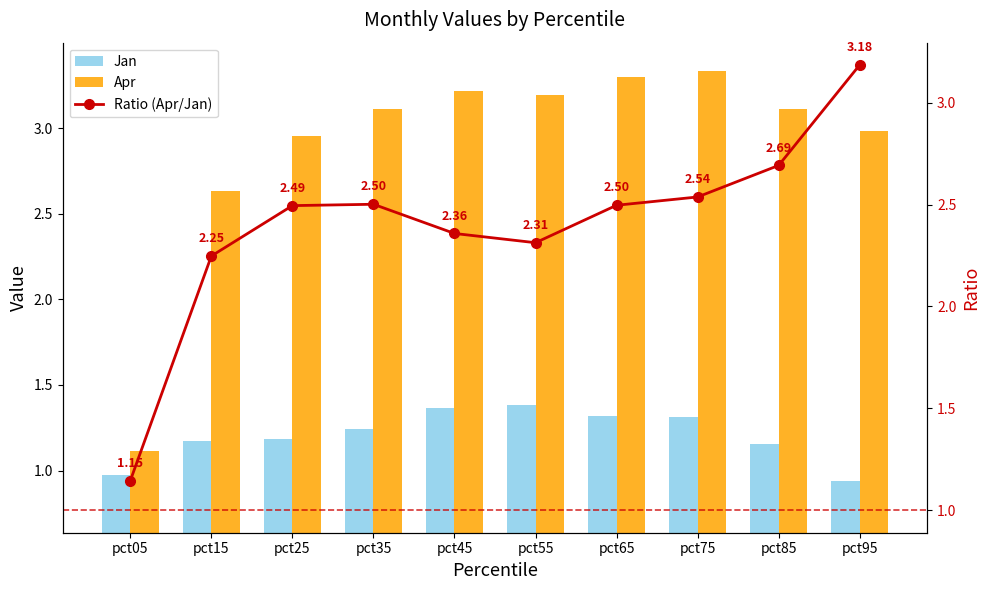

Is the value of Ratio (Apr/Jan) at pct75 greater than the value of Jan at pct55?

Yes